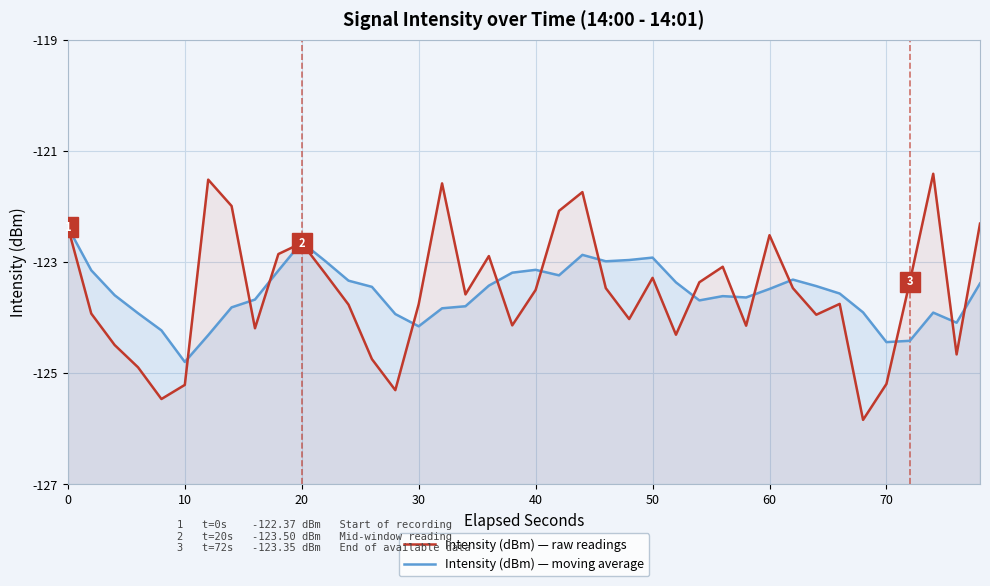

Which series has the largest range (max minus min)?

Intensity (dBm) — raw readings